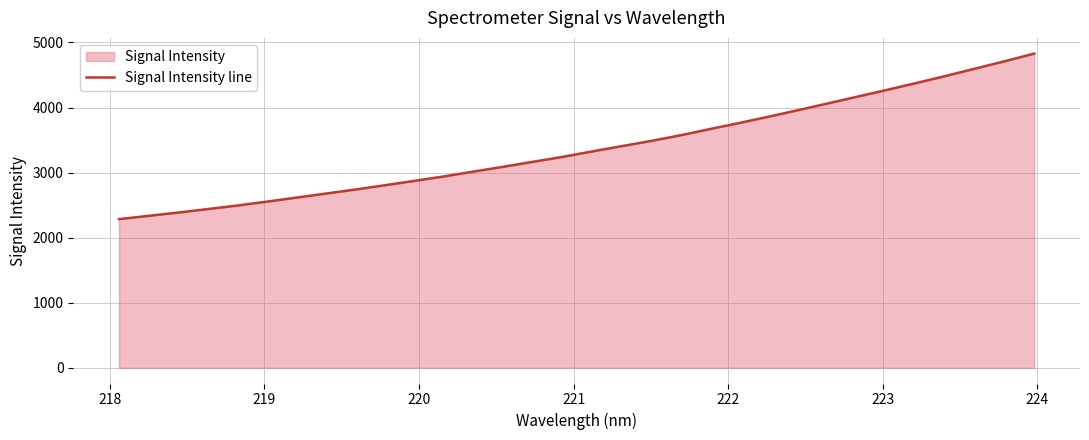

What is the greatest value displayed?

4828.4